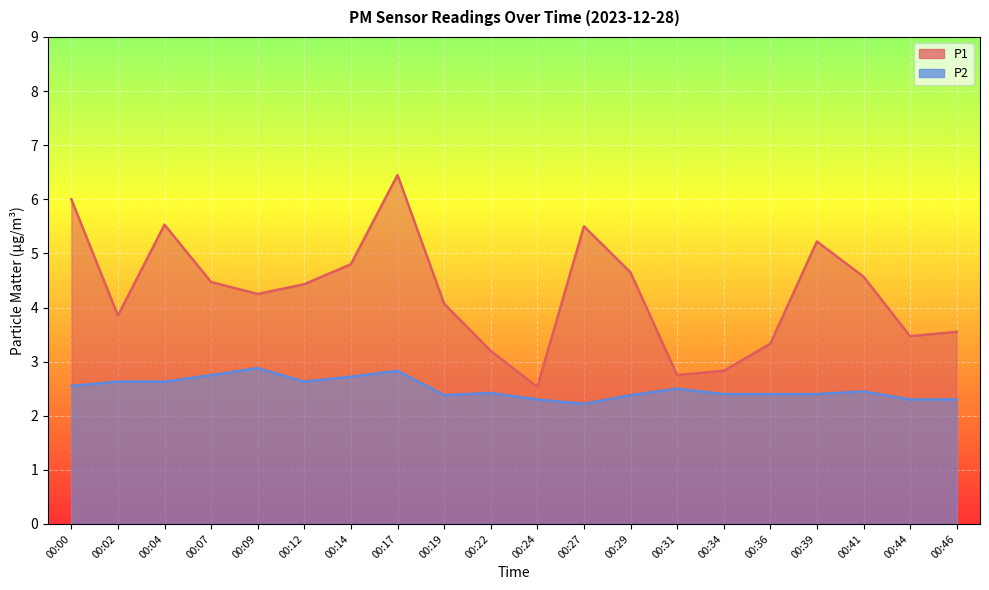

Which series has the widest spread of values?

P1